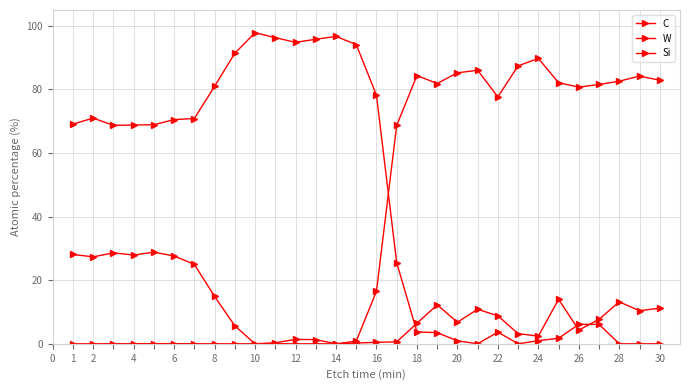

What is the difference between the maximum and minimum values in the C series?

28.8